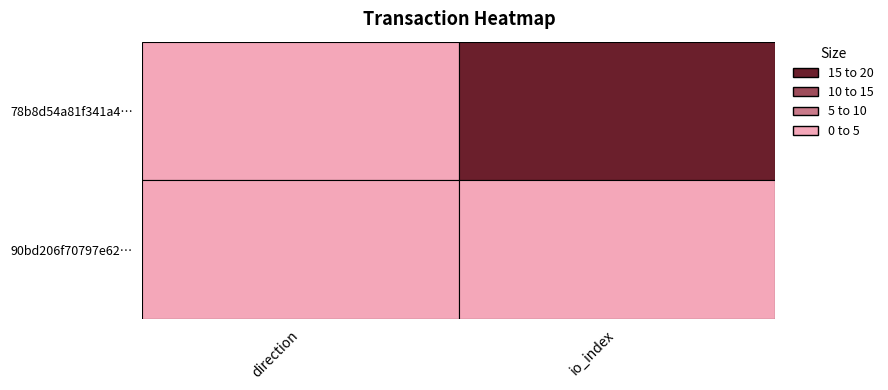

Rank the series at 0 from highest to lowest value.

90bd206f70797e62ccfdf0b301efbecca681c53, 78b8d54a81f341a486b25f714a5852176491960